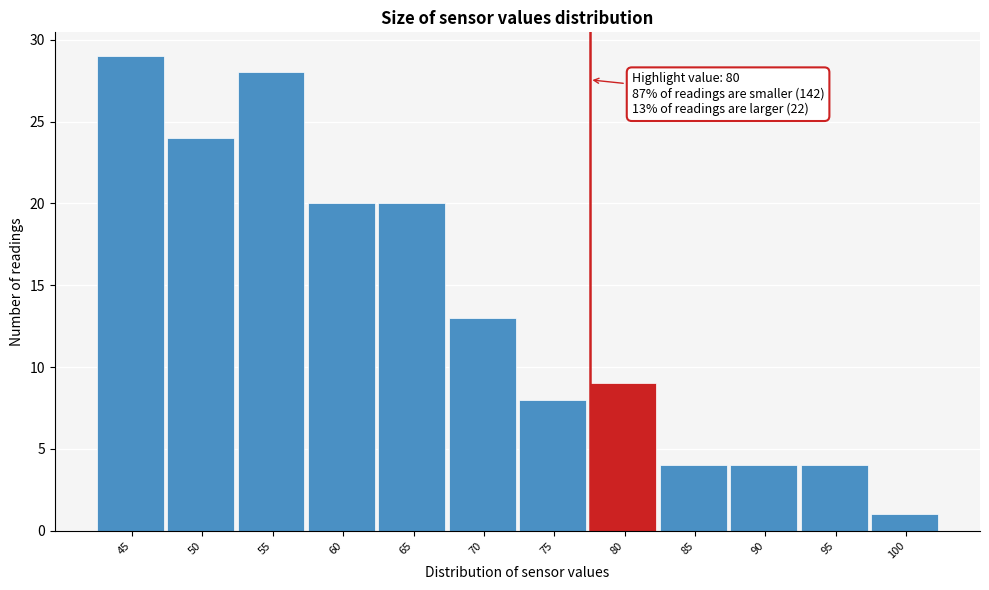

Reading right to left, what are all the values shown in this chart?

100=1	95=4	90=4	85=4	80=9	75=8	70=13	65=20	60=20	55=28	50=24	45=29